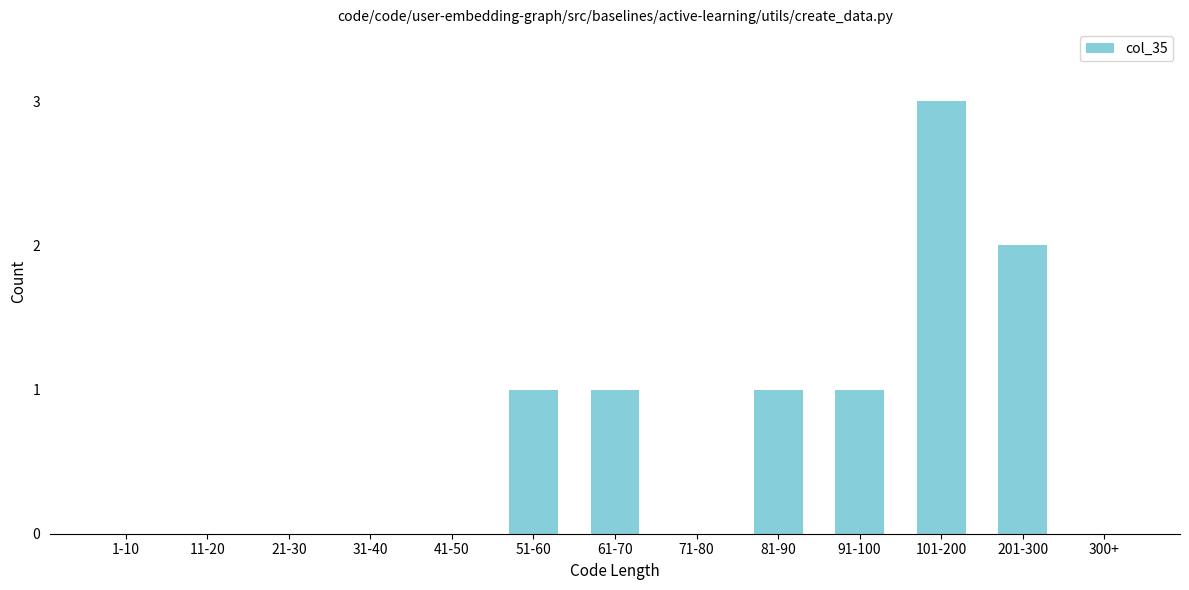

Reading left to right, transcribe all the data shown in this chart.

1-10=0	11-20=0	21-30=0	31-40=0	41-50=0	51-60=1	61-70=1	71-80=0	81-90=1	91-100=1	101-200=3	201-300=2	300+=0